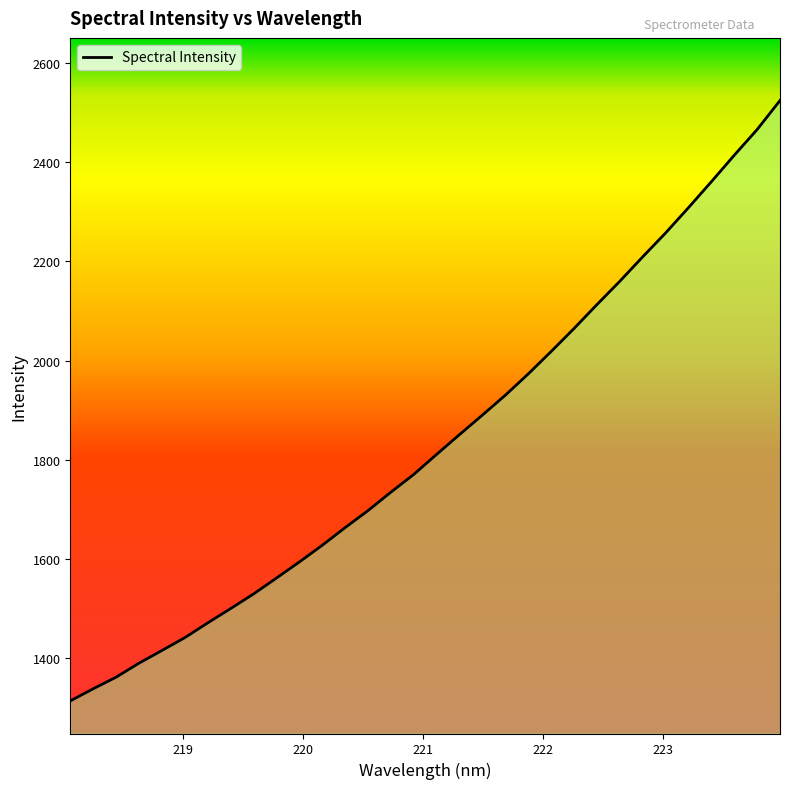

What is the smallest value displayed?

1314.3